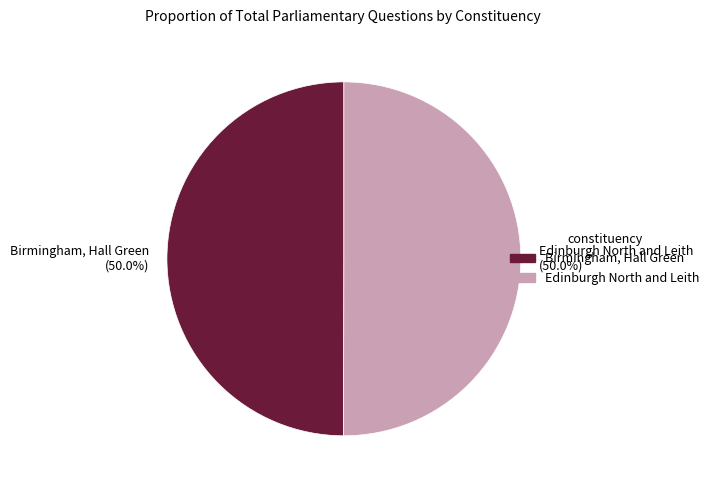

The Edinburgh North and Leith slice represents 39% of the pie. True or false?

False